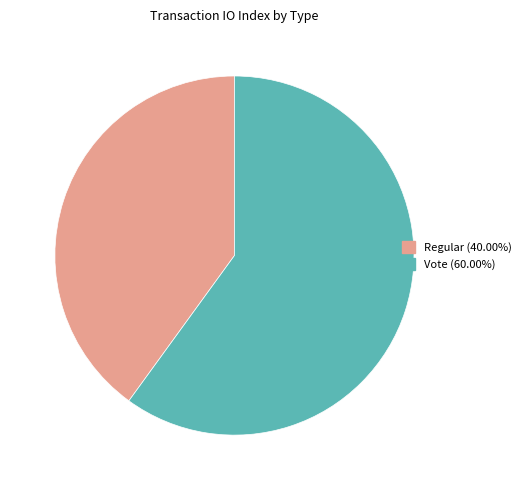

What is the ratio of the value at Regular (40.00%) to the value at Vote (60.00%)?

0.7